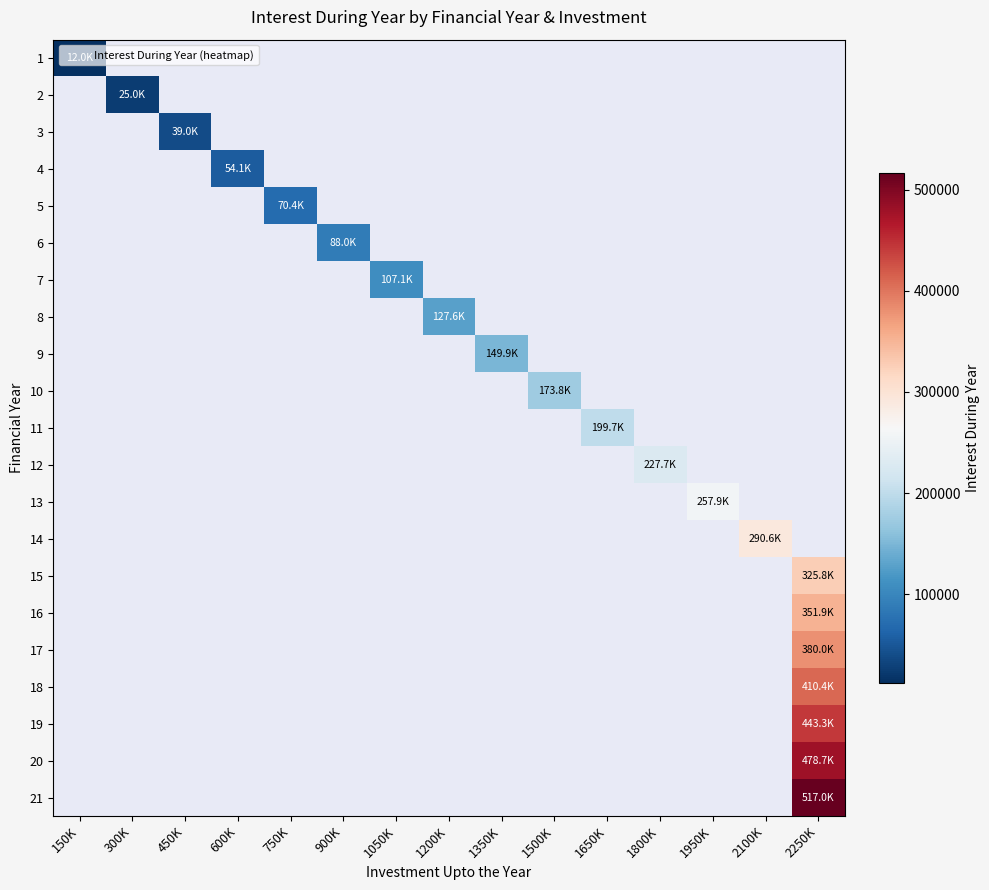

Which category has the highest value across all series?

2250K